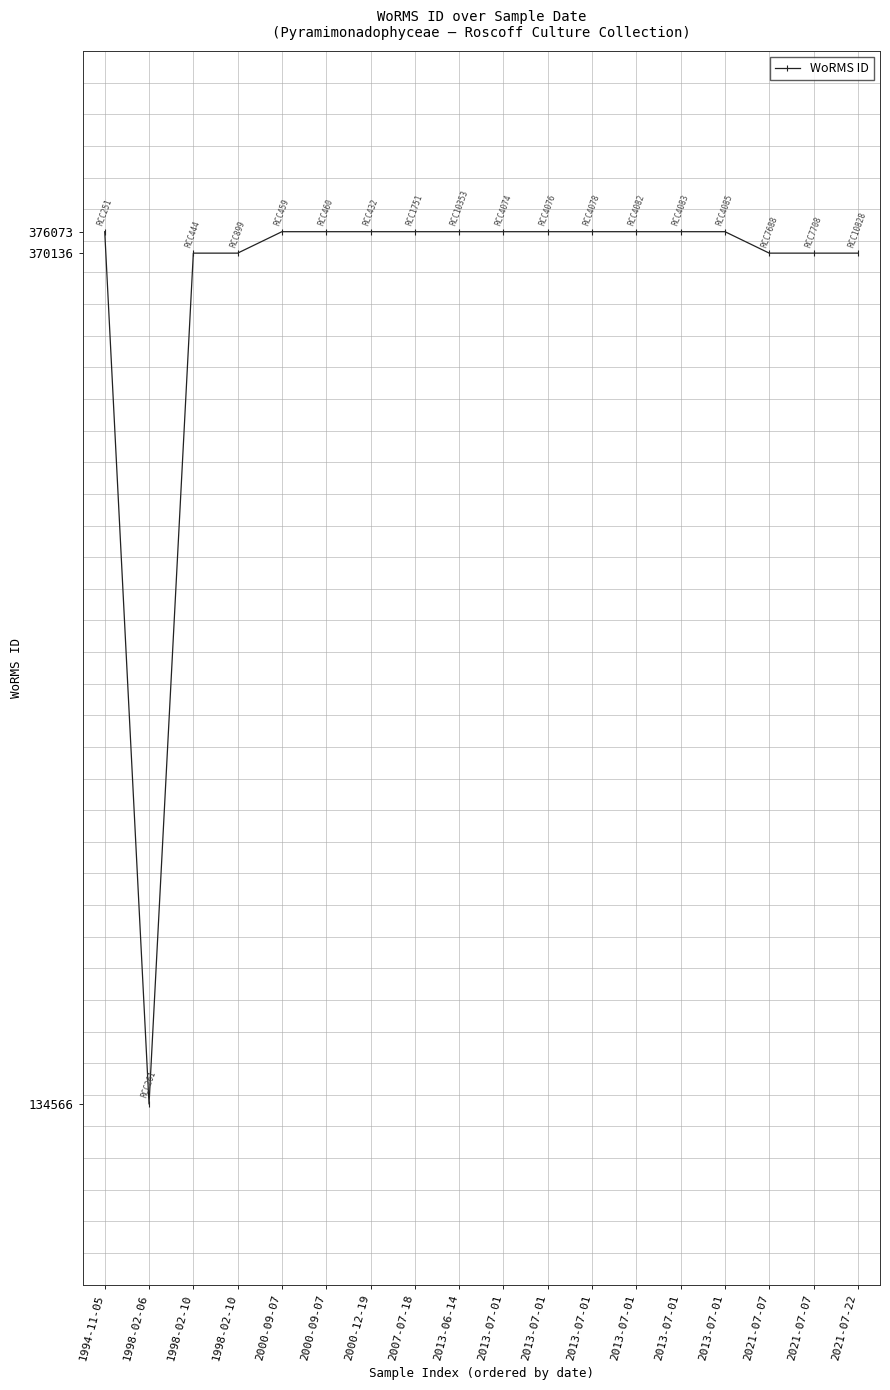

The chart shows a value of 370136 at 2021-07-07. True or false?

True